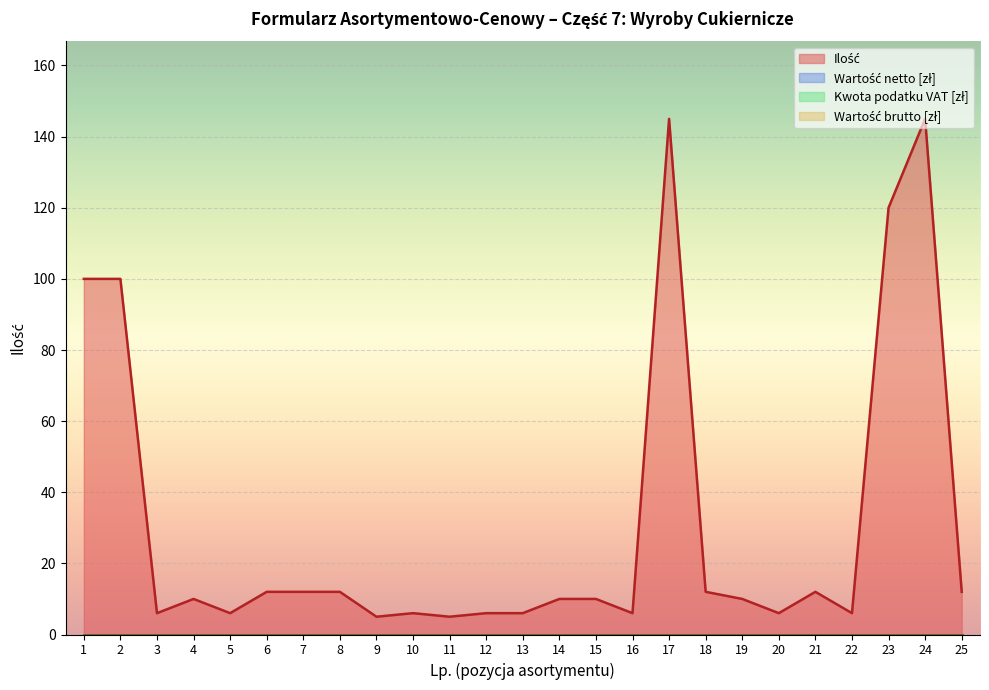

At which category is the sum across all series the highest?

17